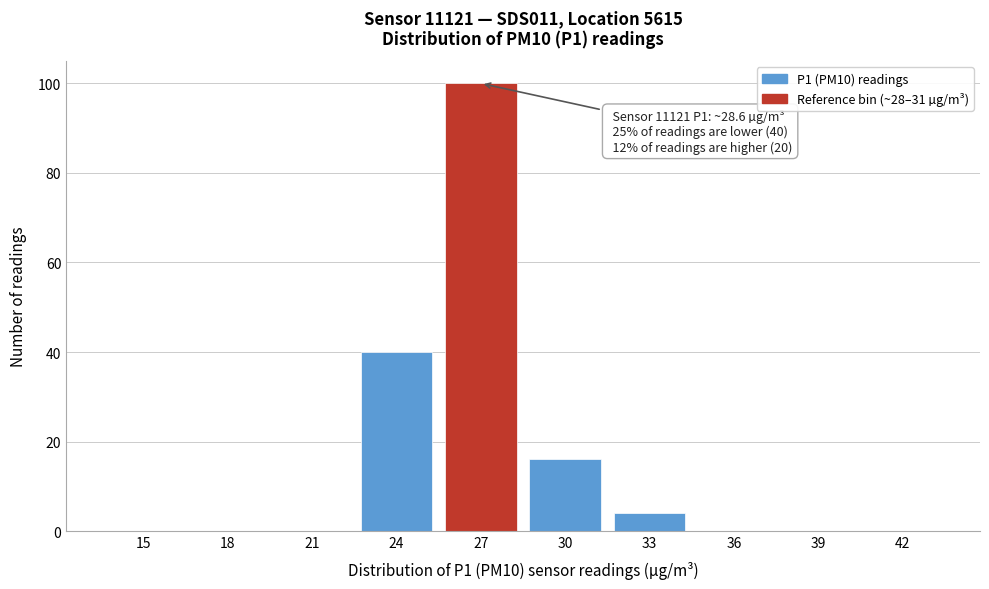

Reading left to right, what are all the values shown in this chart?

15=0	18=0	21=0	24=40	27=100	30=16	33=4	36=0	39=0	42=0